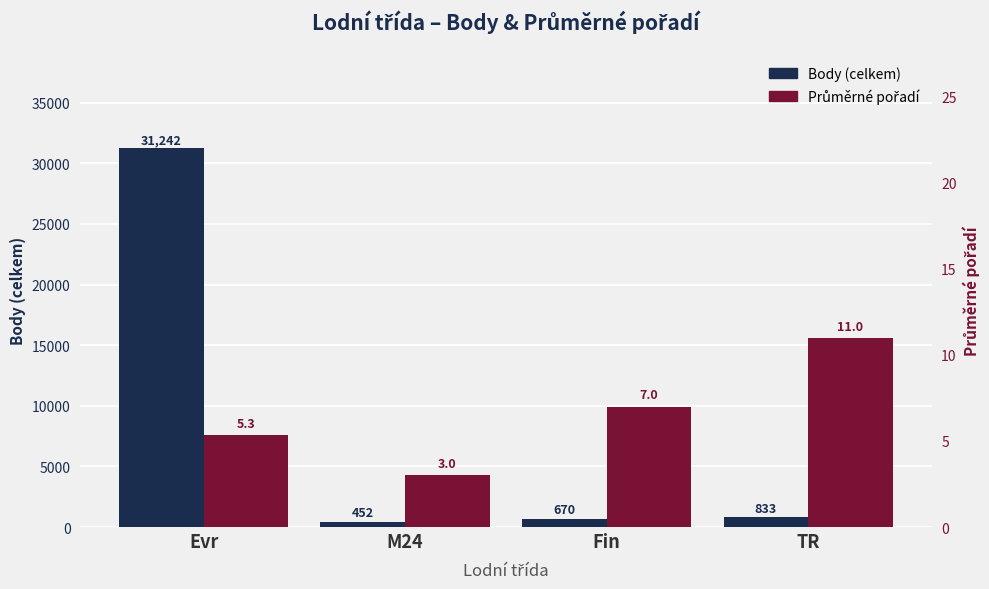

What is the difference between the maximum and second lowest values in the Průměrné pořadí series?

5.7